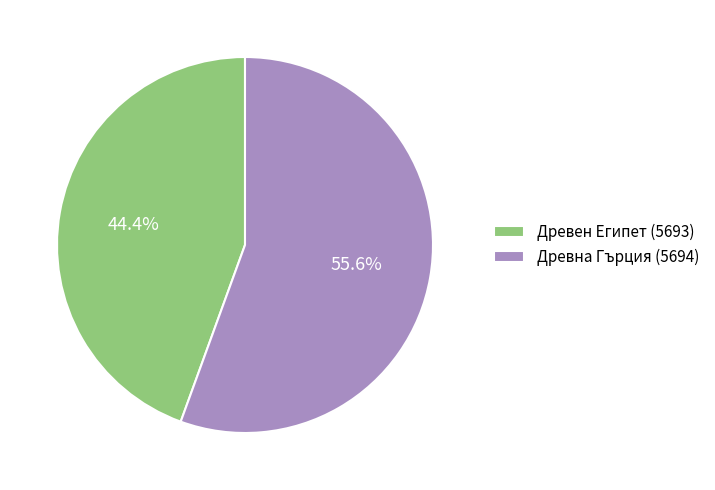

Is the sum of Древен Египет (5693) and Древна Гърция (5694) greater than half?

Yes